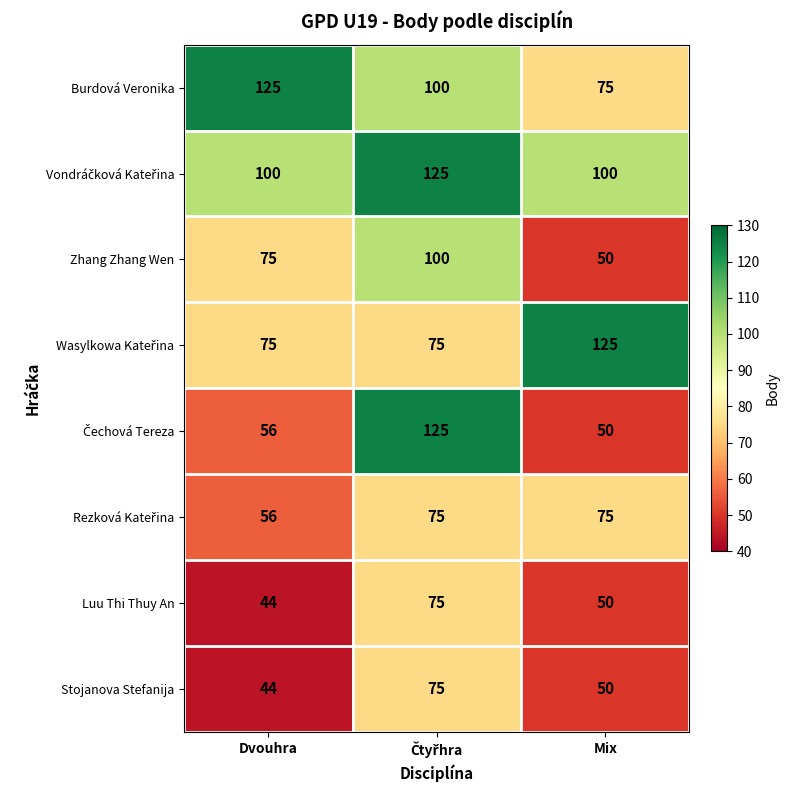

How many Burdová Veronika values are between 75 and 125?

3